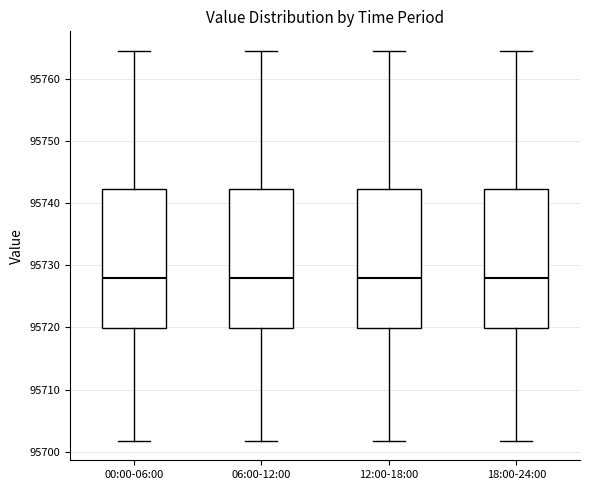

Where does the upper whisker of the box for 00:00-06:00 end on the y-axis? The values are not printed on the chart, so give them approximately, as read against the axis.

95765